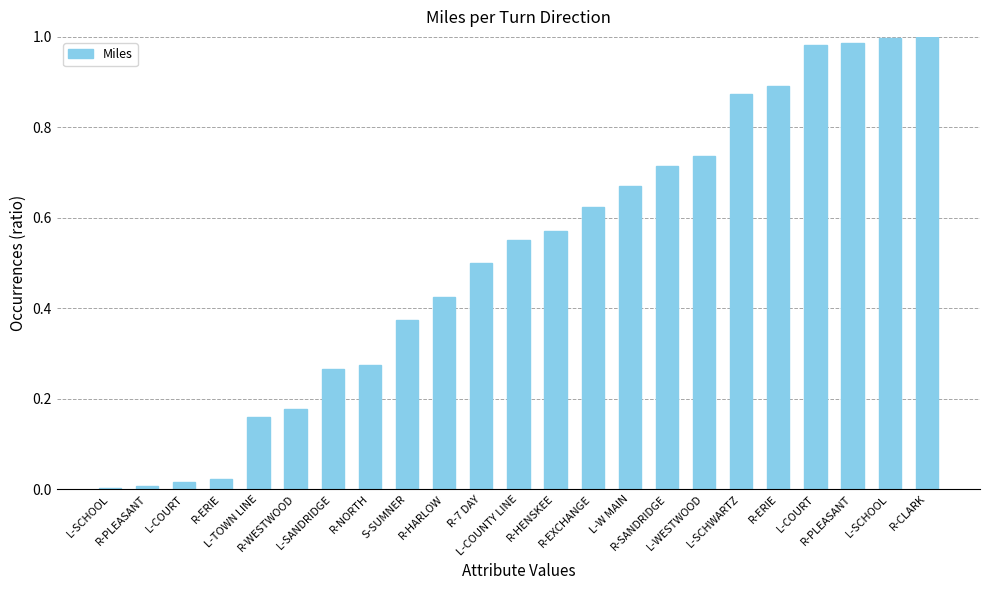

Rank the categories by value from highest to lowest.

R-CLARK, L-SCHOOL, R-PLEASANT, L-COURT, R-ERIE, L-SCHWARTZ, L-WESTWOOD, R-SANDRIDGE, L-W MAIN, R-EXCHANGE, R-HENSKEE, L-COUNTY LINE, R-7 DAY, R-HARLOW, S-SUMNER, R-NORTH, L-SANDRIDGE, R-WESTWOOD, L-TOWN LINE, R-ERIE, L-COURT, R-PLEASANT, L-SCHOOL